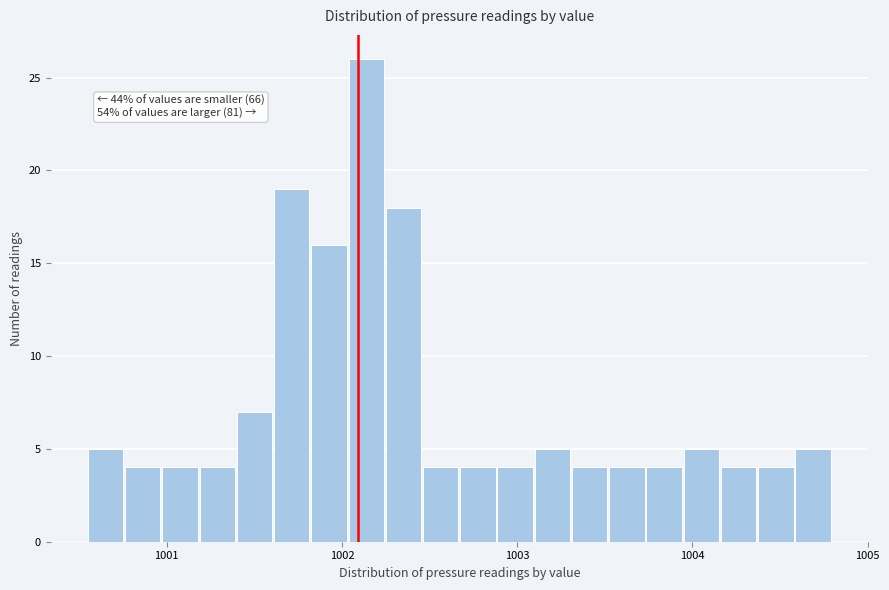

Read against the x-axis, roughly where is the centre of the tallest bar?

1002.1